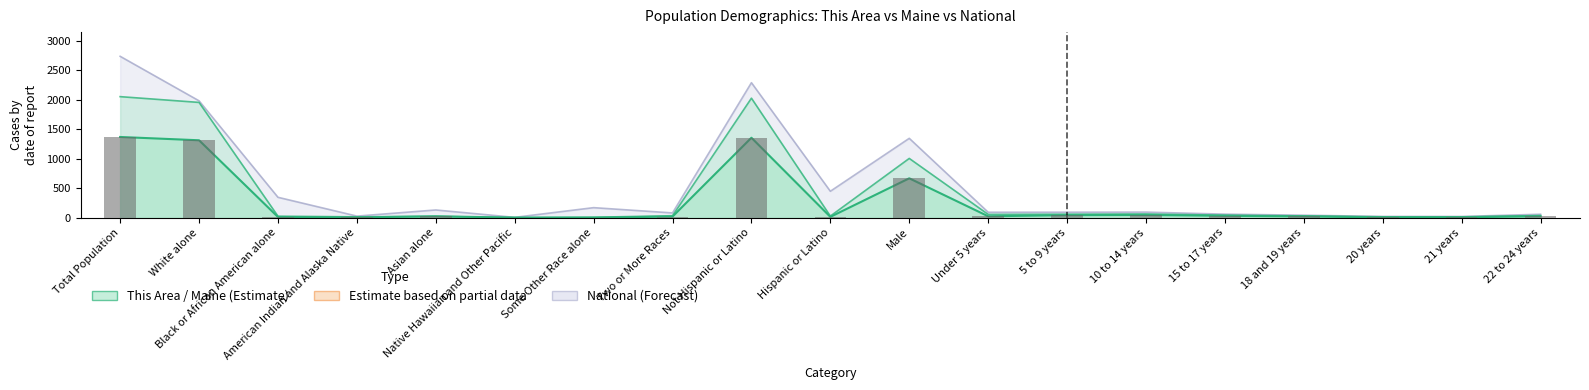

Rank the categories by value from lowest to highest.

Native Hawaiian and Other Pacific, Some Other Race alone, American Indian and Alaska Native, 20 years, 21 years, Black or African American alone, Hispanic or Latino, Two or More Races, 18 and 19 years, Asian alone, Under 5 years, 22 to 24 years, 15 to 17 years, 5 to 9 years, 10 to 14 years, Male, White alone, Not Hispanic or Latino, Total Population